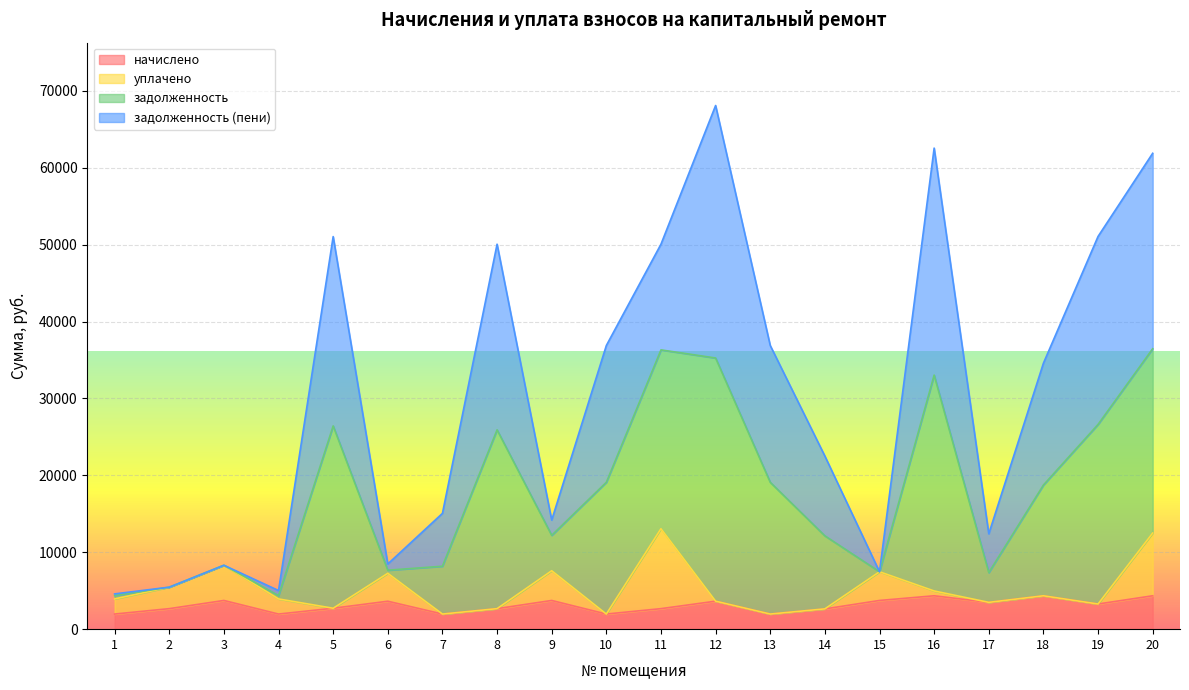

At which label does начислено first exceed 3270?

3